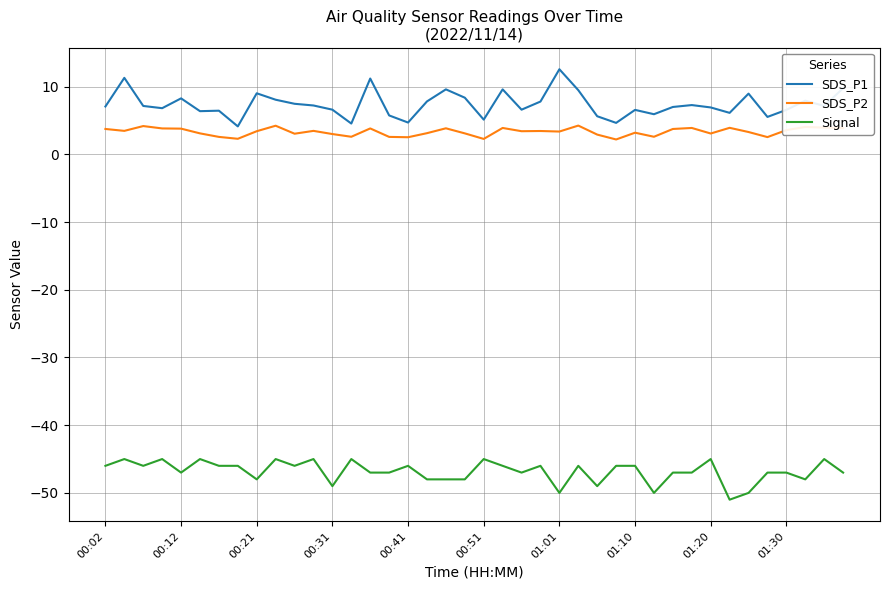

At how many categories does at least one series exceed 0?

40